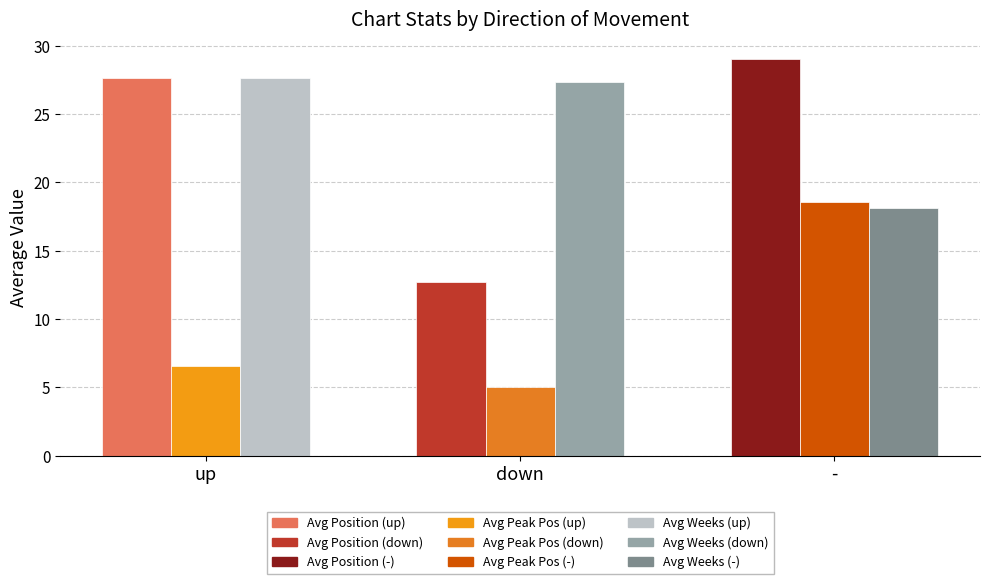

At which category is the sum across all series the highest?

-